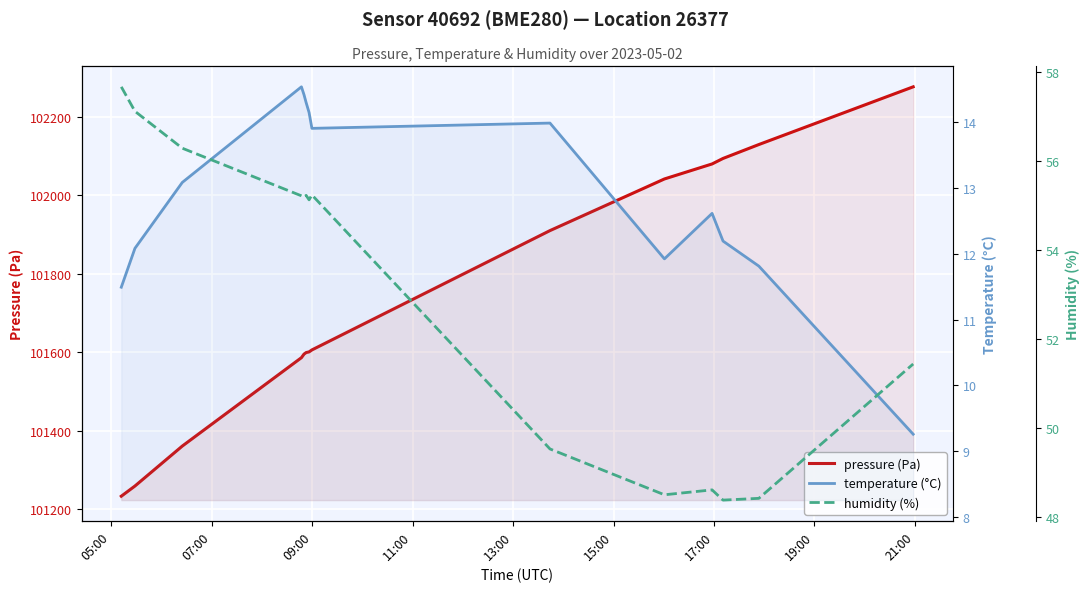

What is the smallest value displayed?

9.3